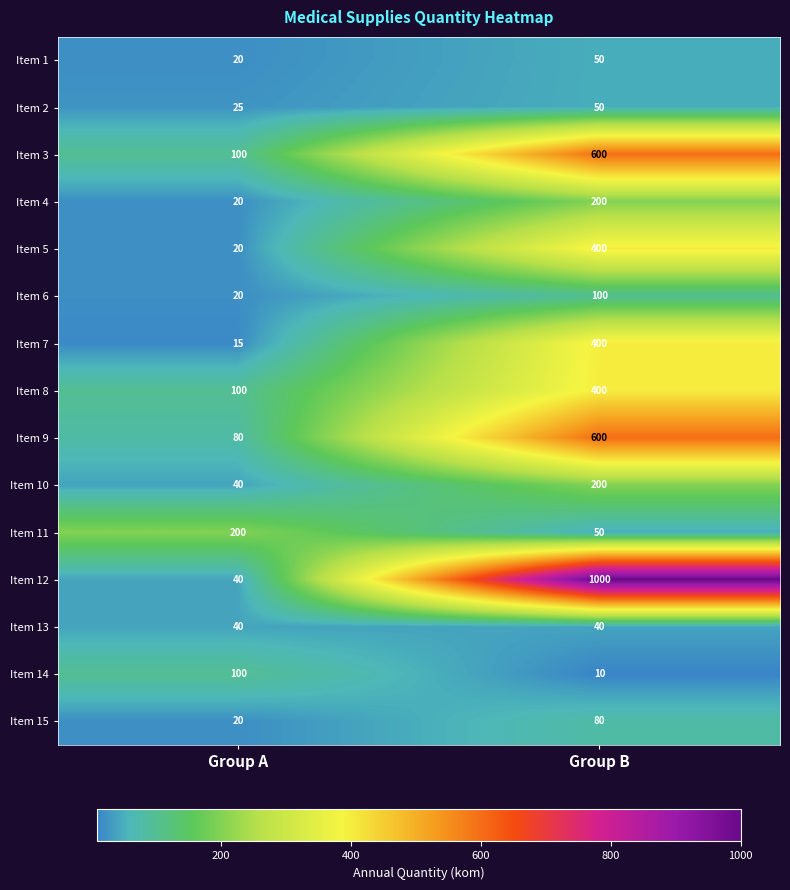

True or false: Item 2 has a value of 50 at Group B.

True